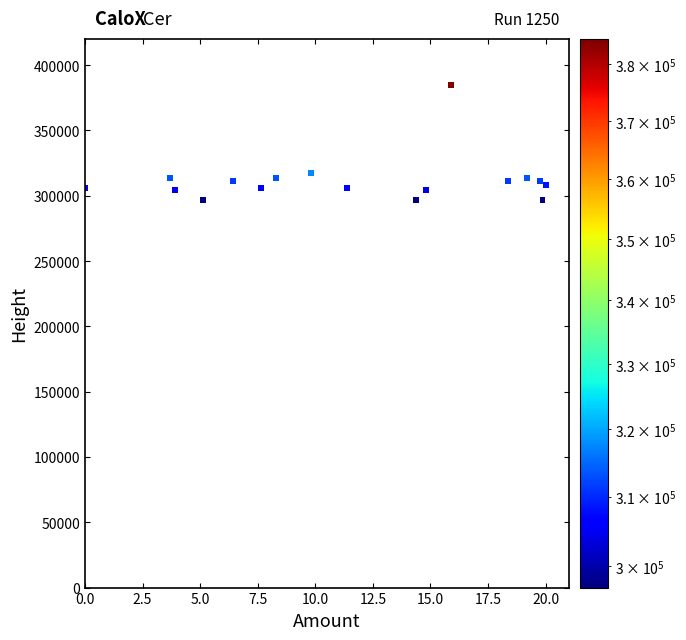

What Y value in the scatter plot is closest to 340776?

317696